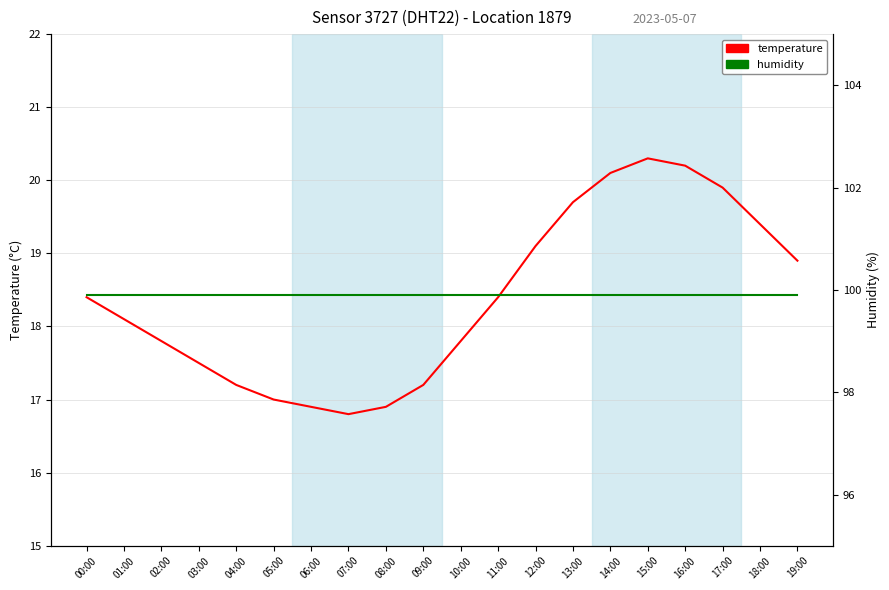

The value of humidity at 04:00 is 148.4. True or false?

False